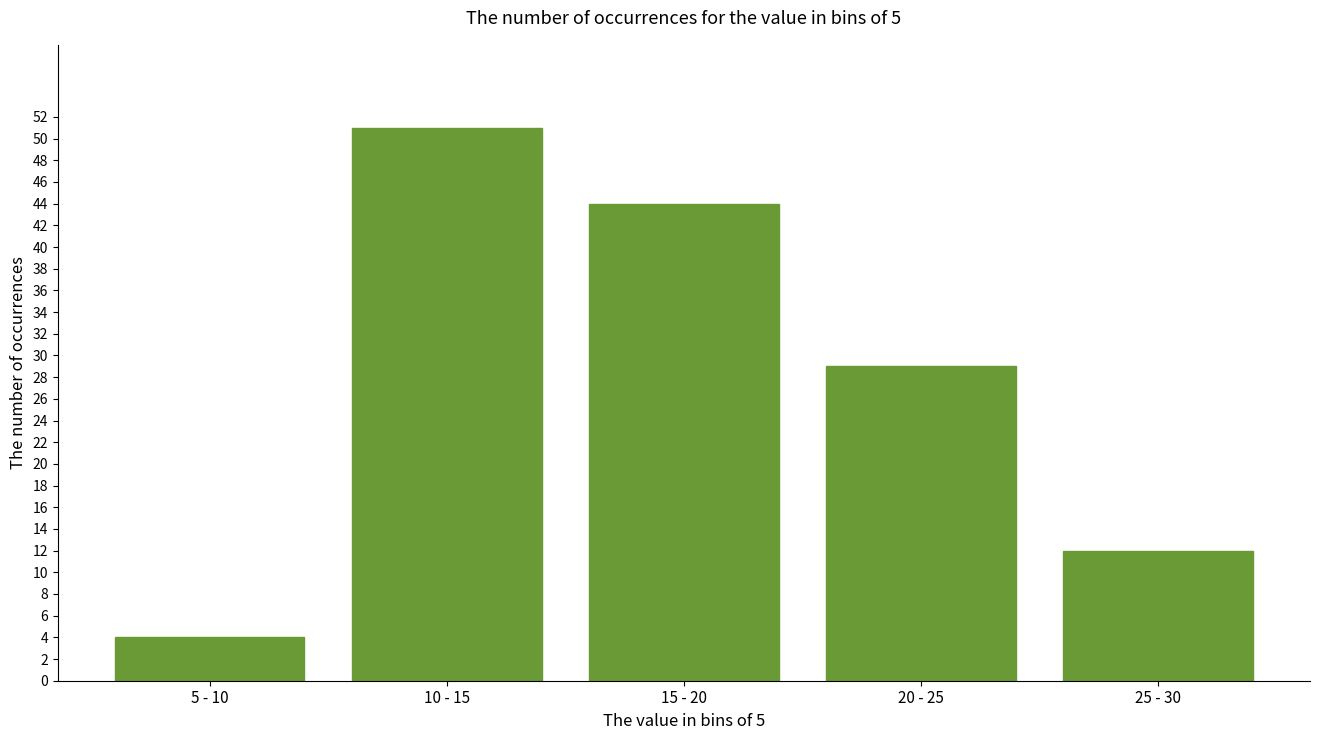

Reading left to right, extract all data points from this chart.

4	51	44	29	12